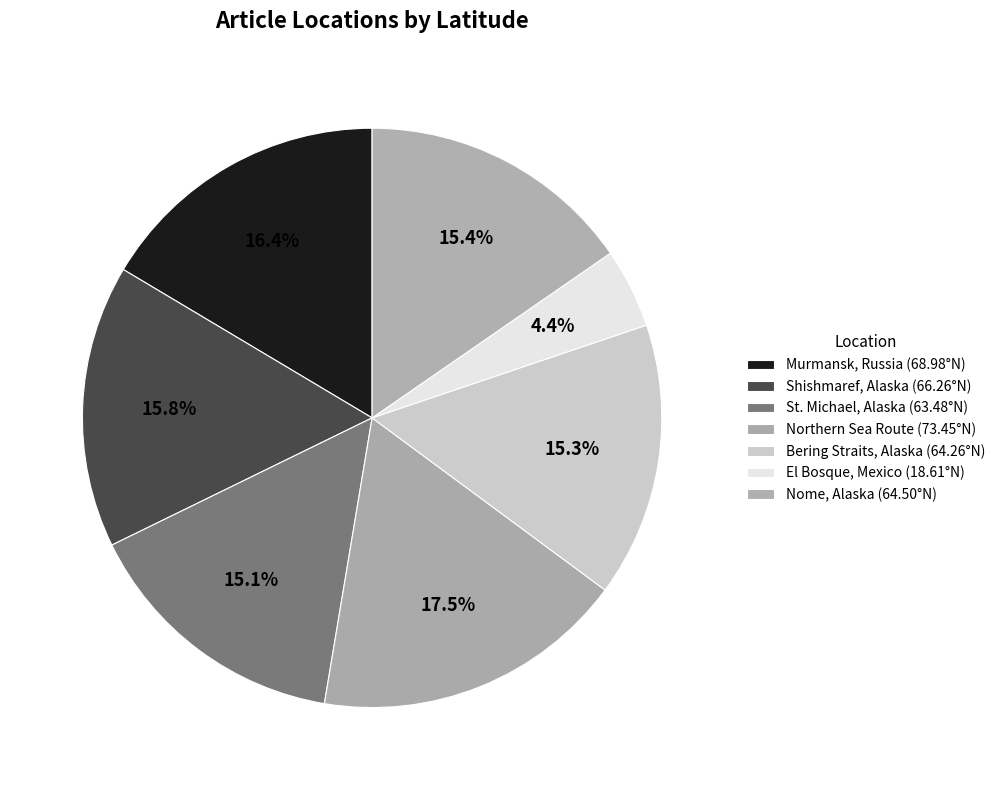

How many segments does this pie chart have?

7